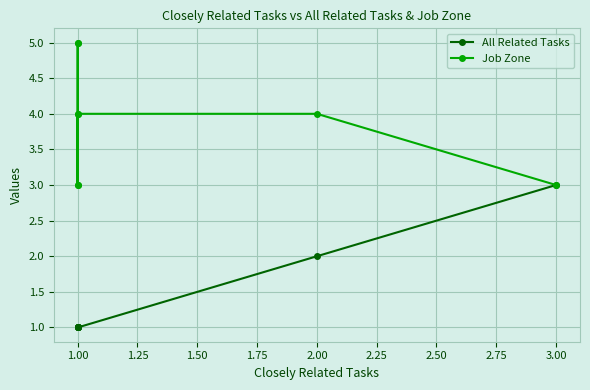

What is the spread (max minus min) of values at 1.00?

3